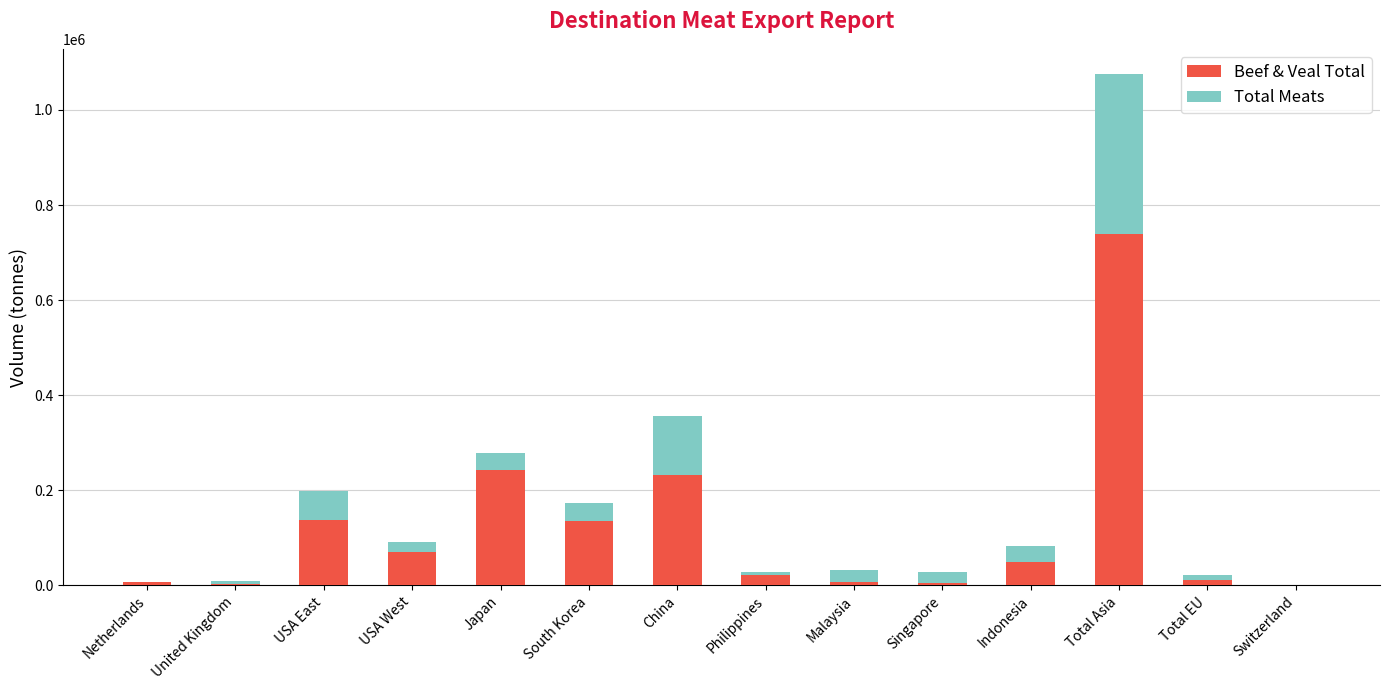

At Singapore, list the series in order from largest to smallest.

Total Meats, Beef & Veal Total